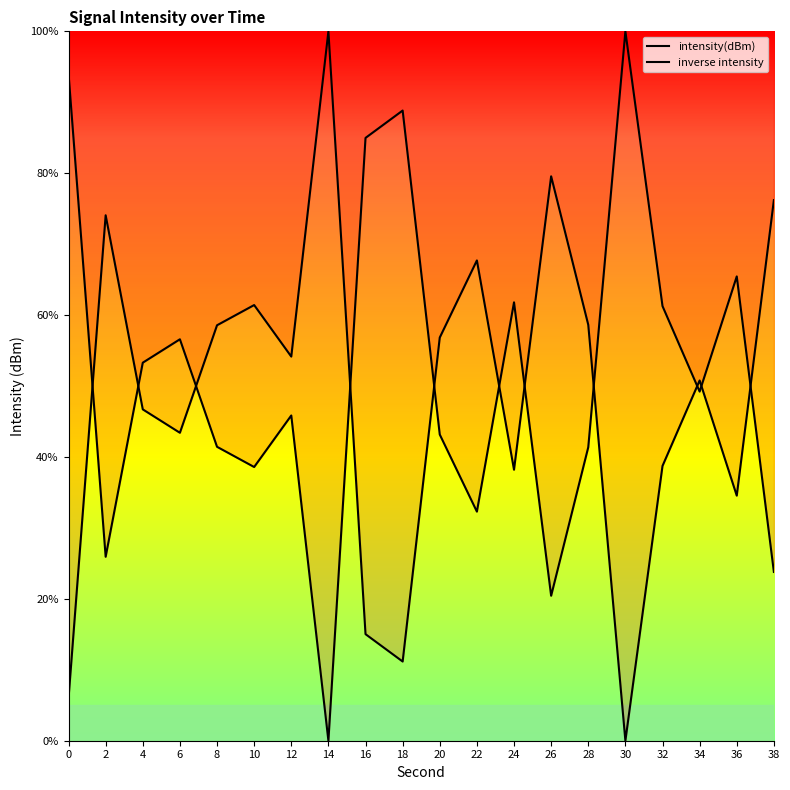

Rank the categories by intensity(dBm) value from highest to lowest.

14, 26, 38, 2, 22, 10, 28, 8, 20, 12, 34, 4, 6, 32, 24, 36, 16, 18, 0, 30